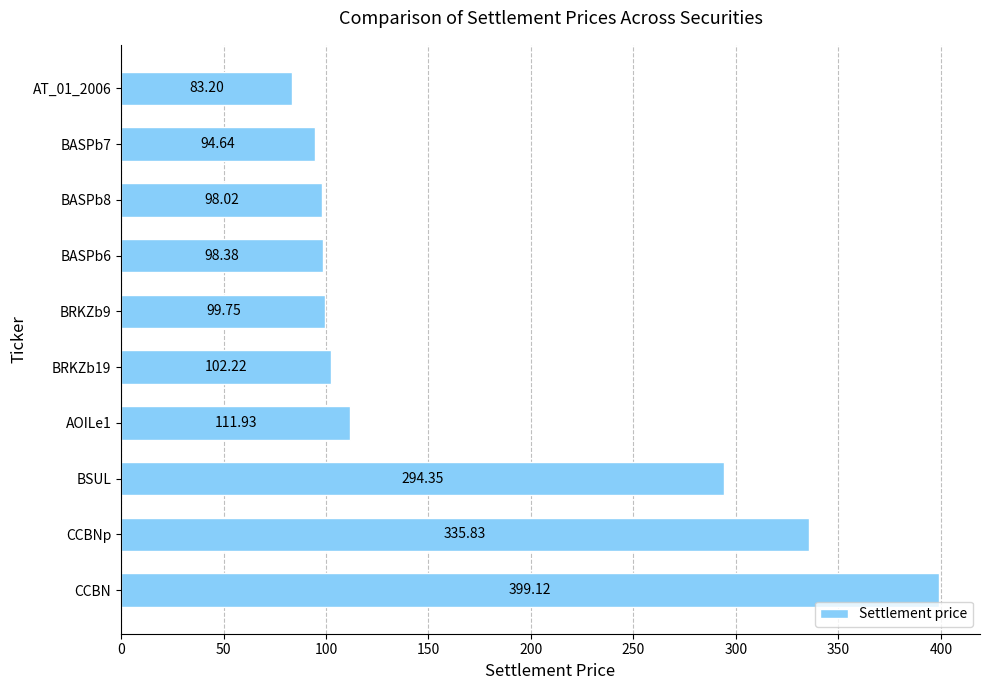

List the labels in order of value, smallest first.

AT_01_2006, BASPb7, BASPb8, BASPb6, BRKZb9, BRKZb19, AOILe1, BSUL, CCBNp, CCBN